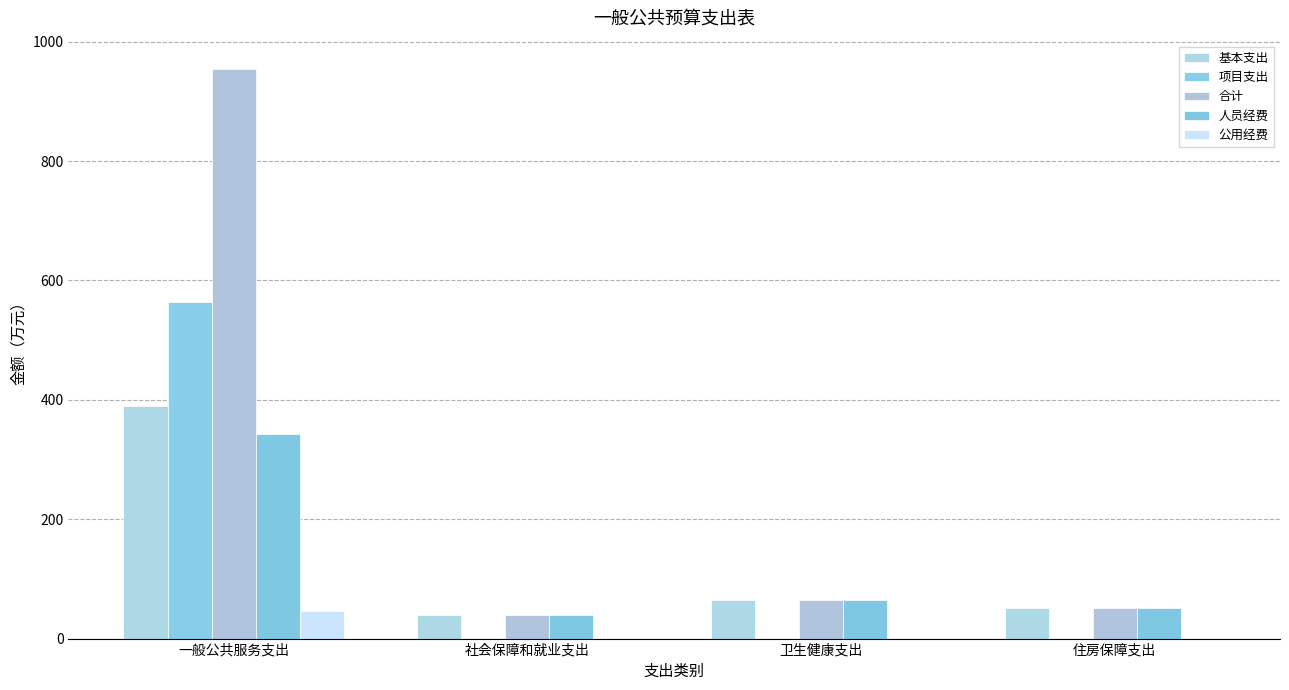

Reading left to right, list all the values displayed in this chart.

基本支出: 389.4	39.6	64.2	50.4
项目支出: 564.5	0.0	0.0	0.0
合计: 953.9	39.6	64.2	50.4
人员经费: 342.6	39.6	64.2	50.4
公用经费: 46.9	0.0	0.0	0.0